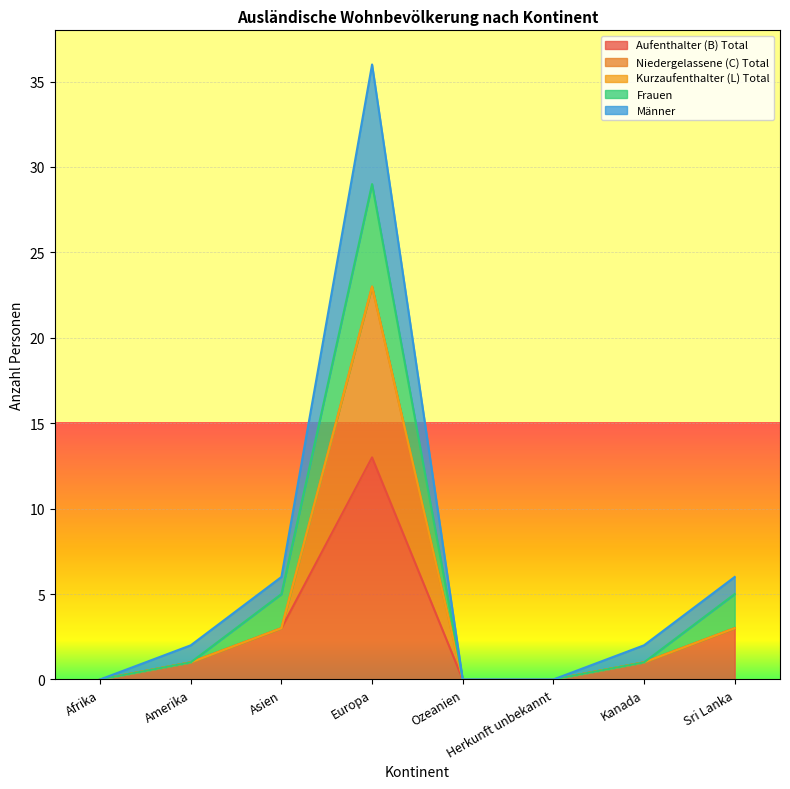

Is it true that Männer equals -14 at Ozeanien?

False